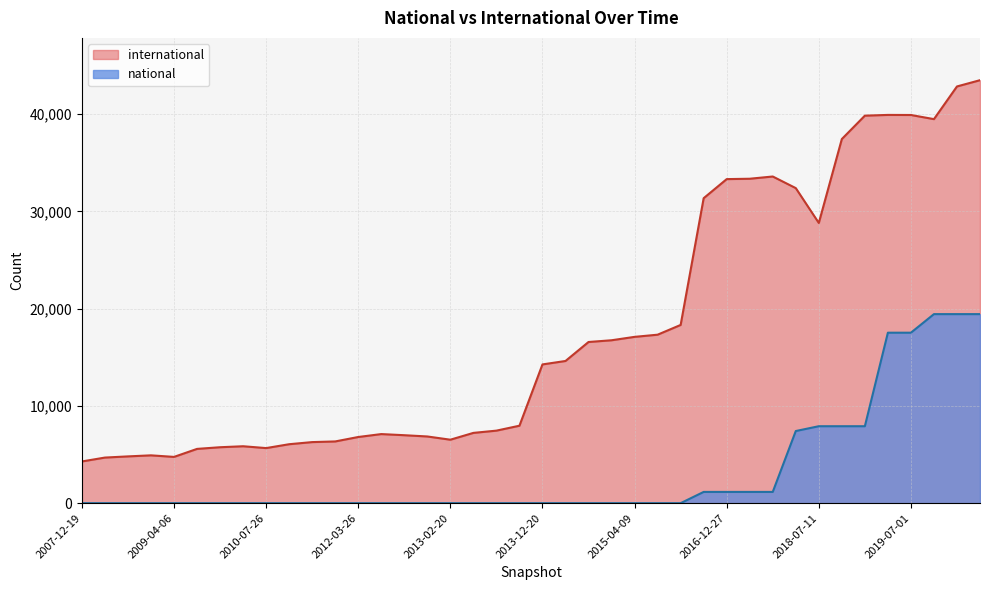

The value of national at 2013-12-20 is -6869. True or false?

False